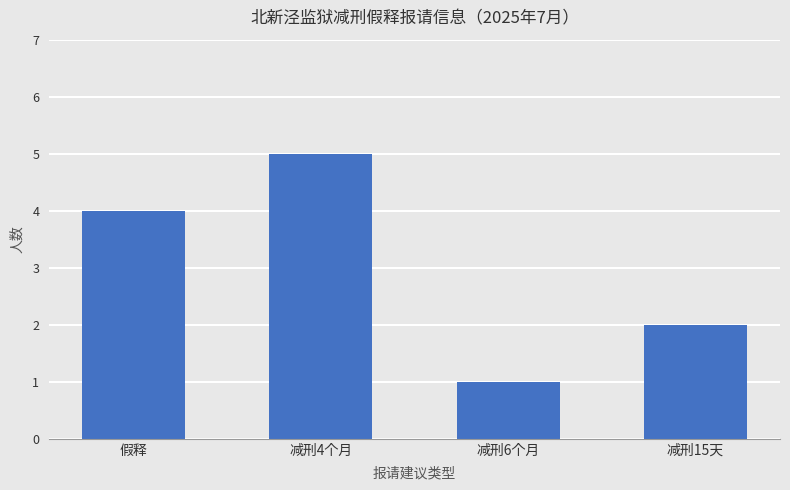

Which has a higher value, 减刑4个月 or 假释?

减刑4个月